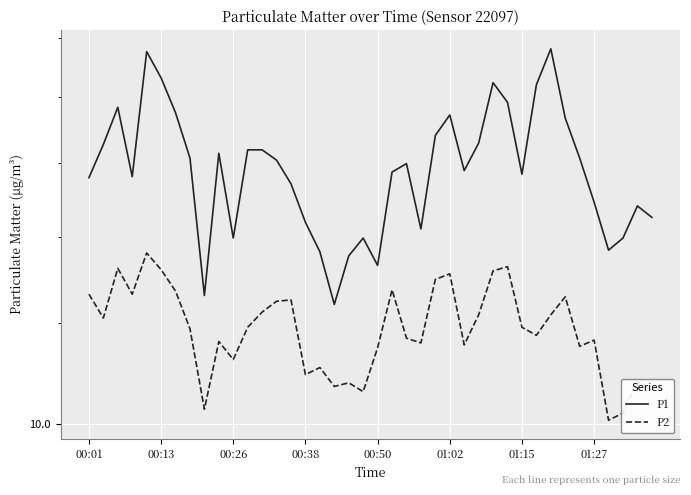

What value does the P1 series have at 18?

13.5